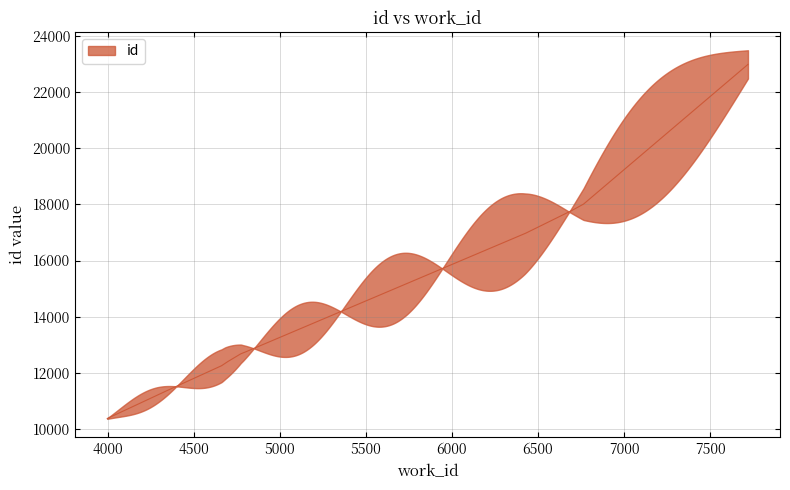

What is the ratio of the value at 6424 to the value at 4784?

1.3